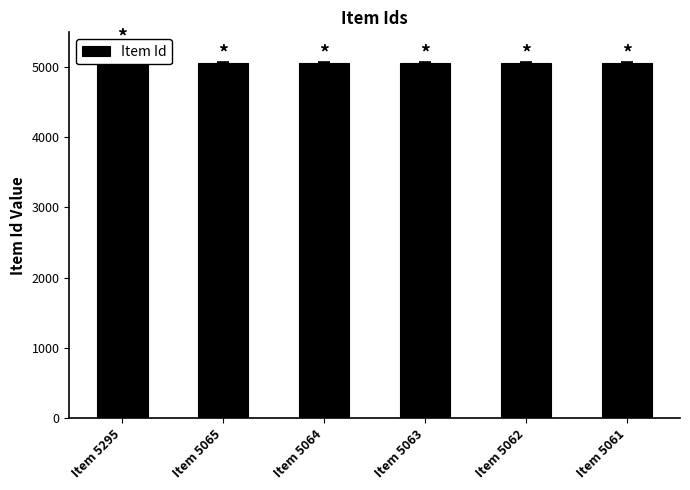

What is the difference between the second highest and minimum values?

4